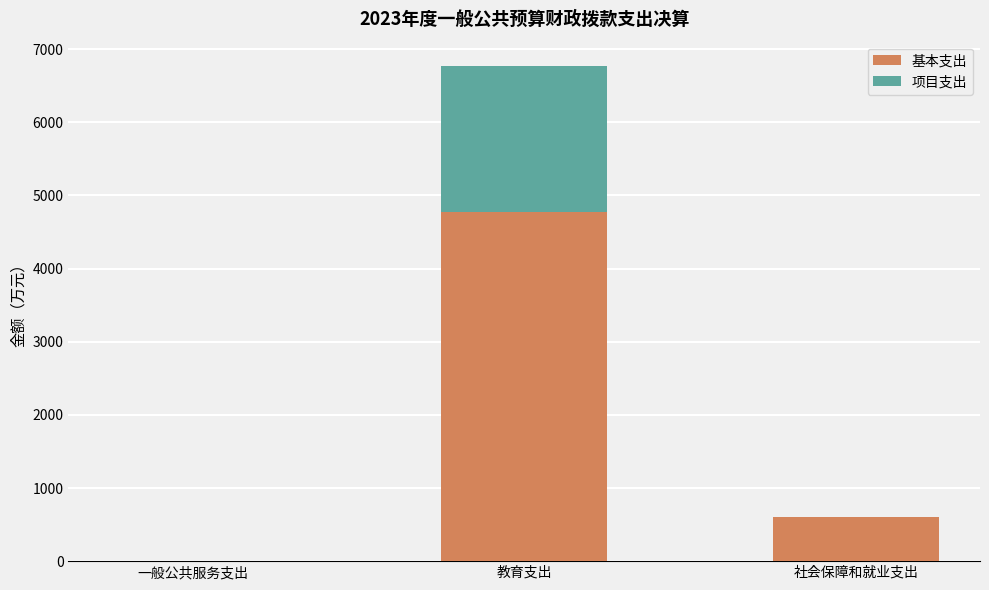

Reading left to right, list the values for the 基本支出 series.

一般公共服务支出=0.0	教育支出=4779.4	社会保障和就业支出=604.2